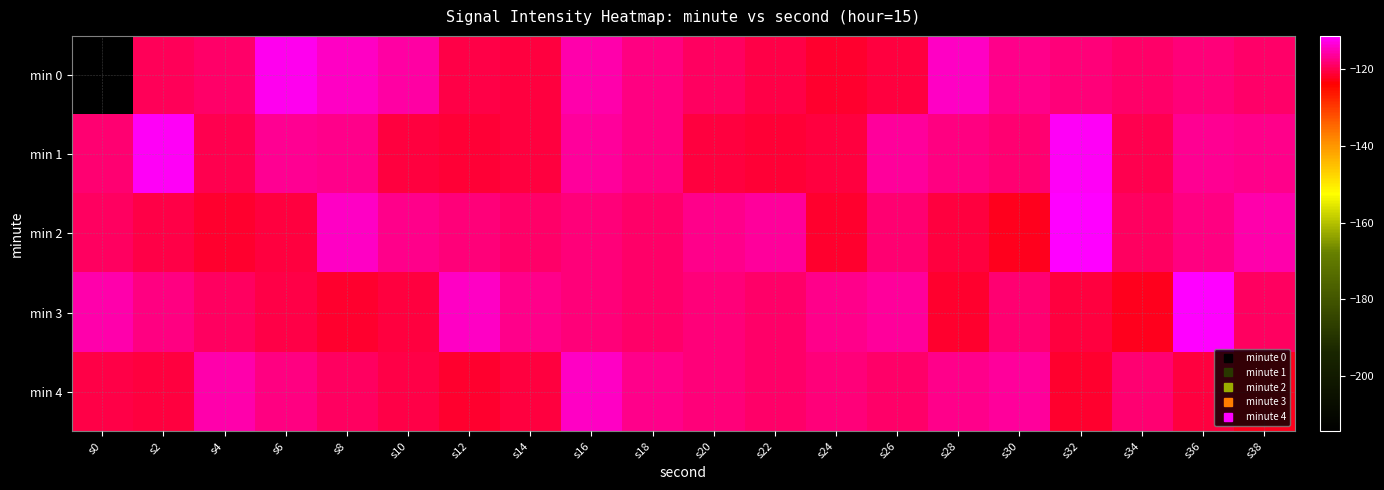

At which category does the chart reach its minimum across all series?

s0